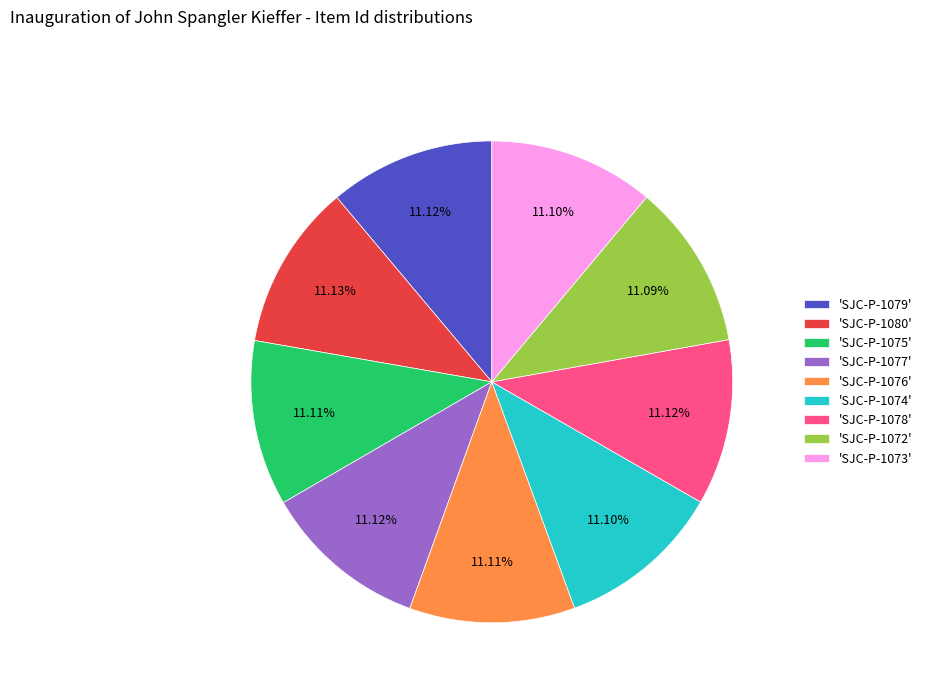

Is the sum of 'SJC-P-1078' and 'SJC-P-1080' greater than half?

No